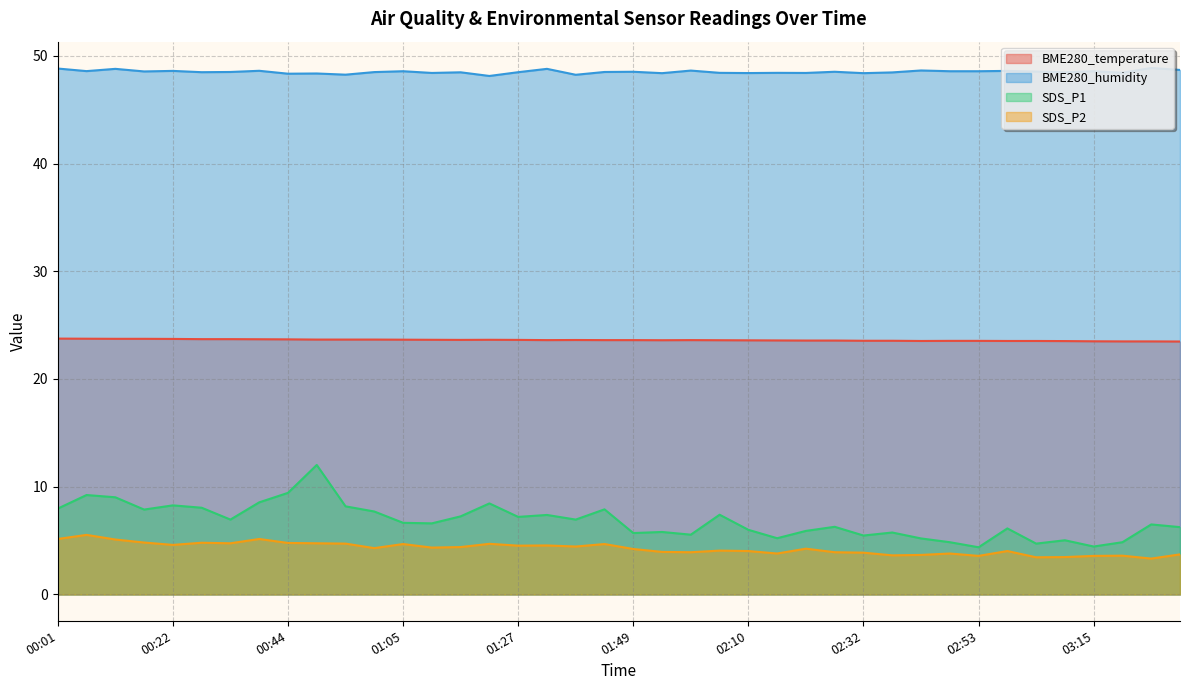

The value of SDS_P2 at 01:49 is 2.3. True or false?

False